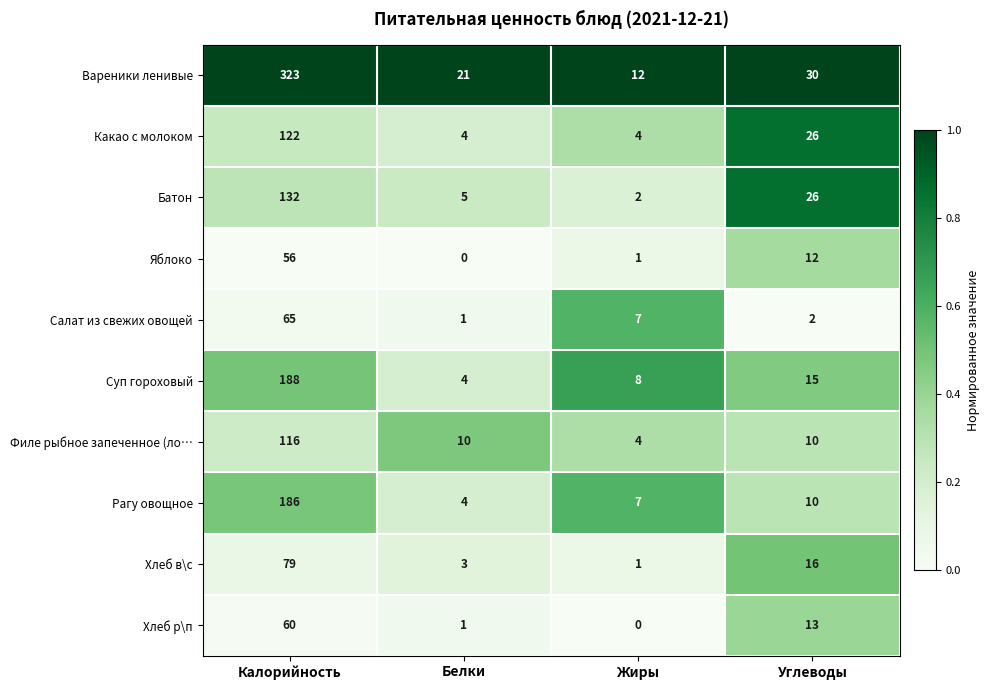

The value of Батон at Белки is 5. True or false?

True